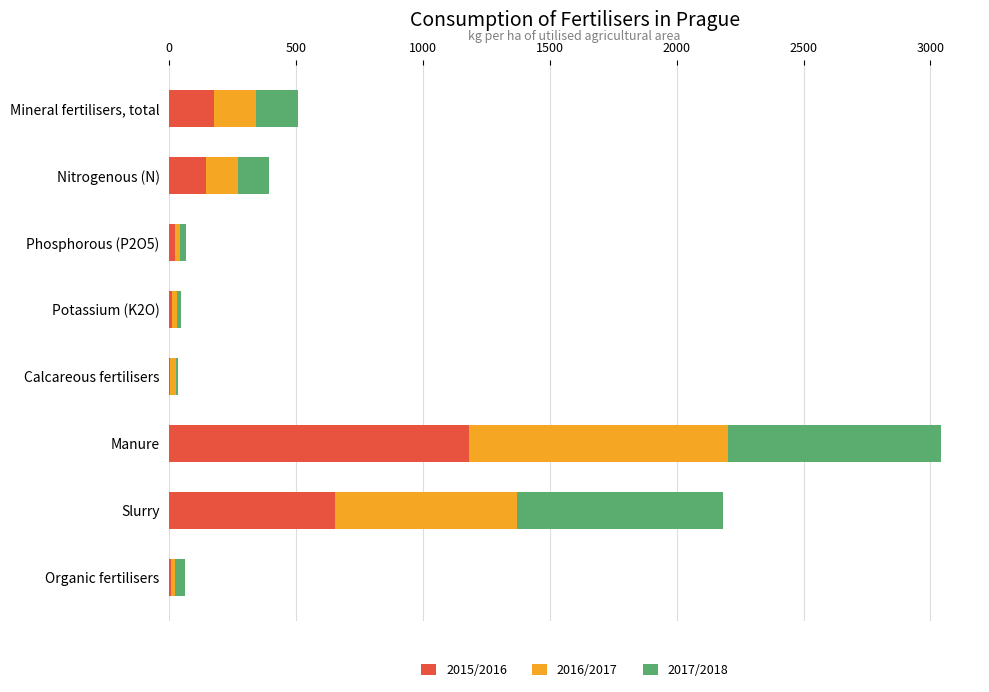

At which category is the sum across all series the highest?

Manure